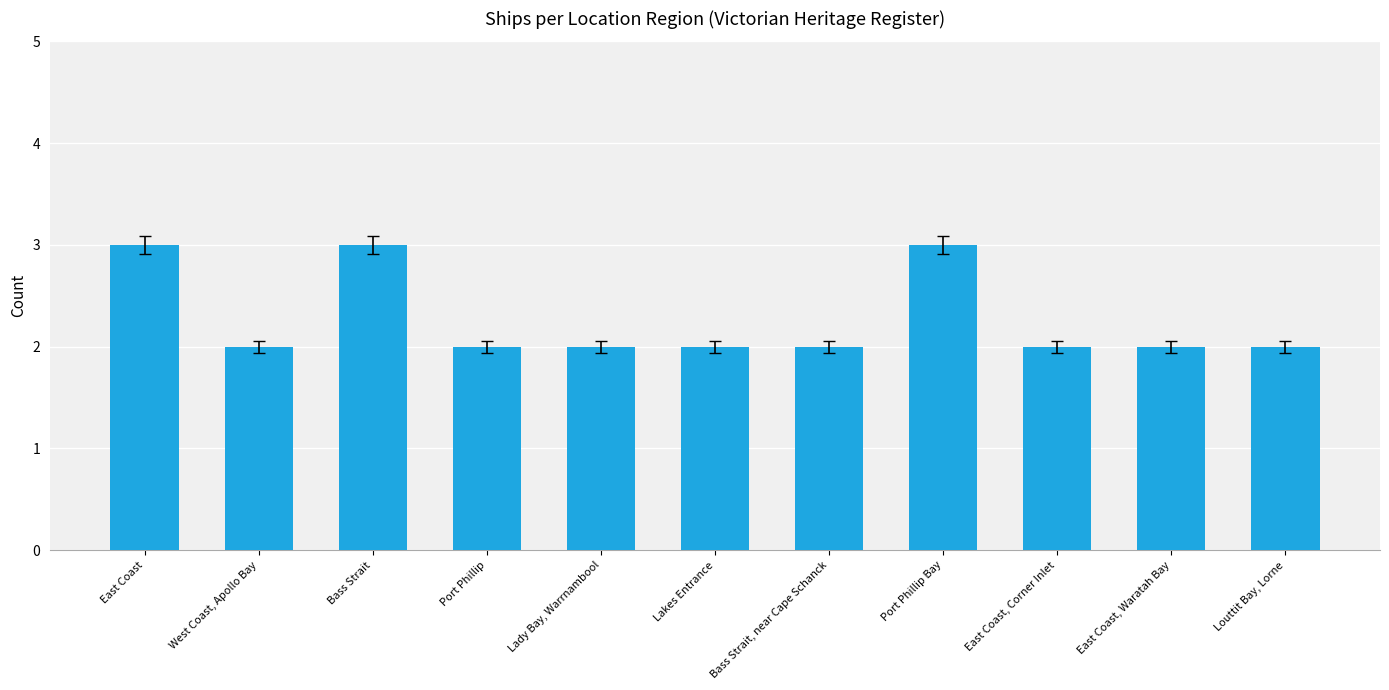

How many bars are there in total?

11